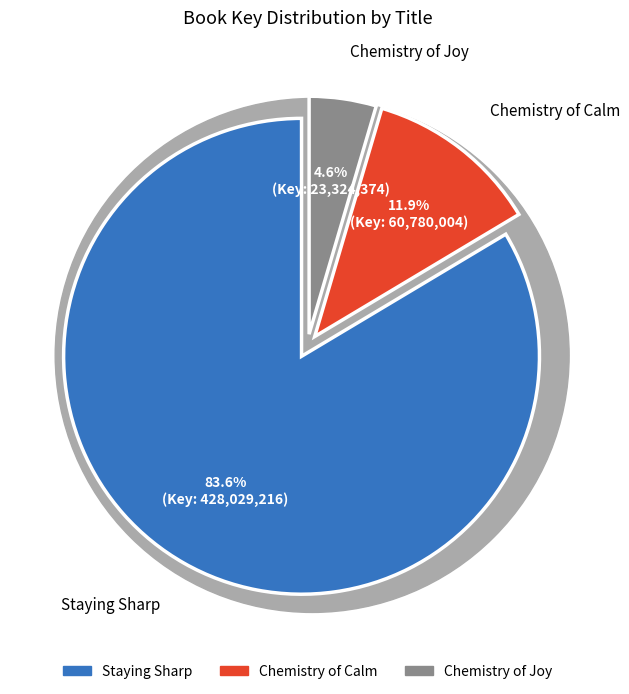

What percentage is NOT represented by Staying Sharp?

16.4%